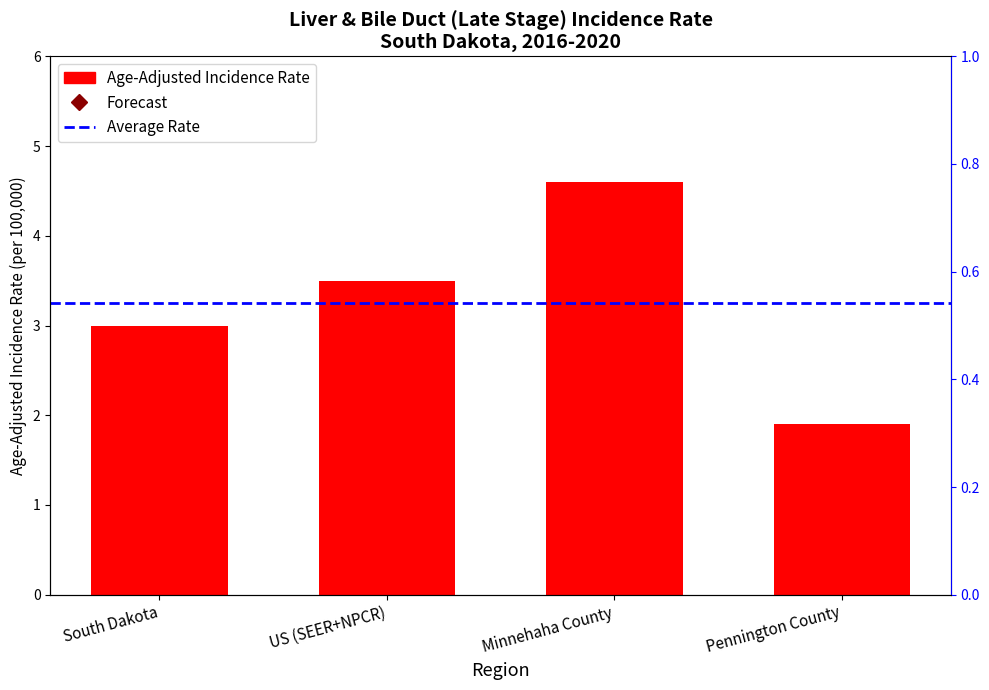

True or false: the data shows 1.9 at Pennington County.

True